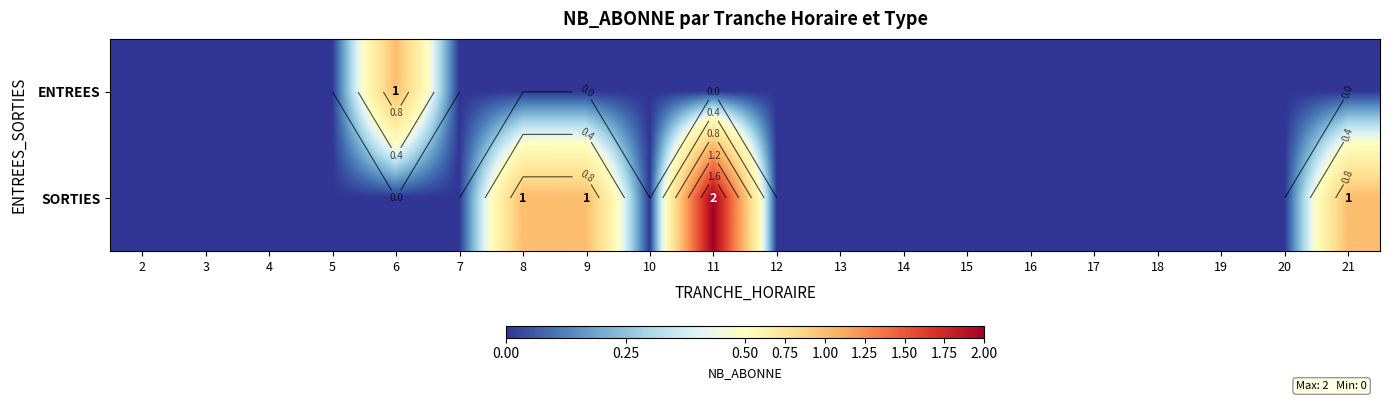

At which label does ENTREES reach its peak?

6